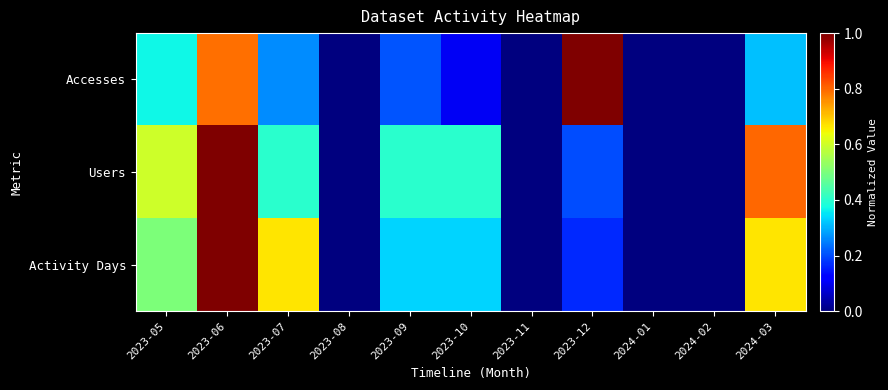

Between 2023-06 and 2023-07, which series saw the biggest shift?

Users